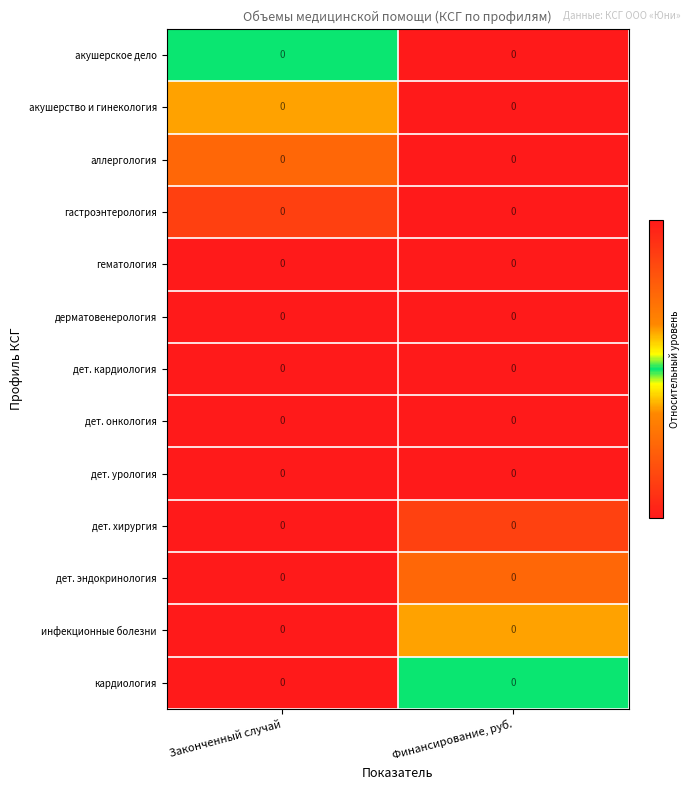

List the series in order of their peak value, lowest first.

акушерское дело, акушерство и гинекология, аллергология, гастроэнтерология, гематология, дерматовенерология, дет. кардиология, дет. онкология, дет. урология, дет. хирургия, дет. эндокринология, инфекционные болезни, кардиология